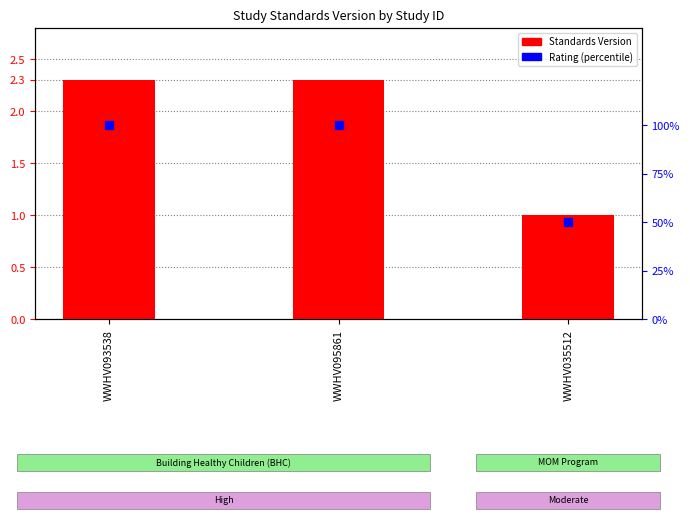

What is the total value across all series at WWHV035512?

51.0